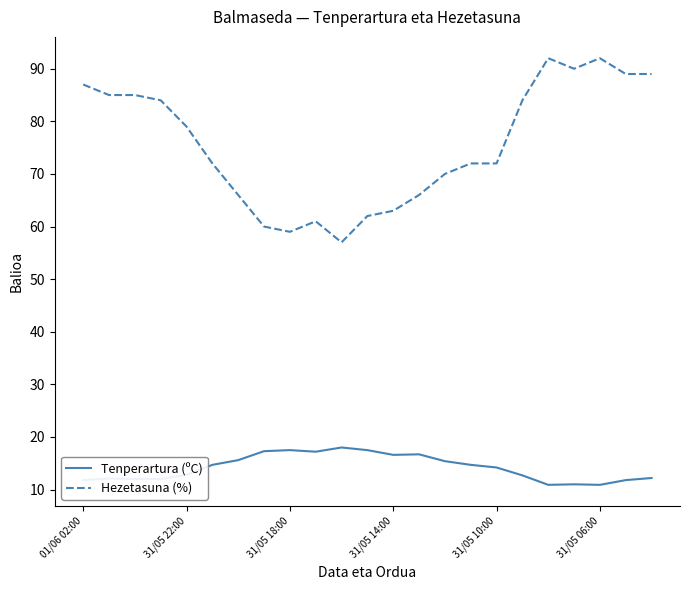

True or false: Hezetasuna (%) and Tenperartura (ºC) cross at least once.

False